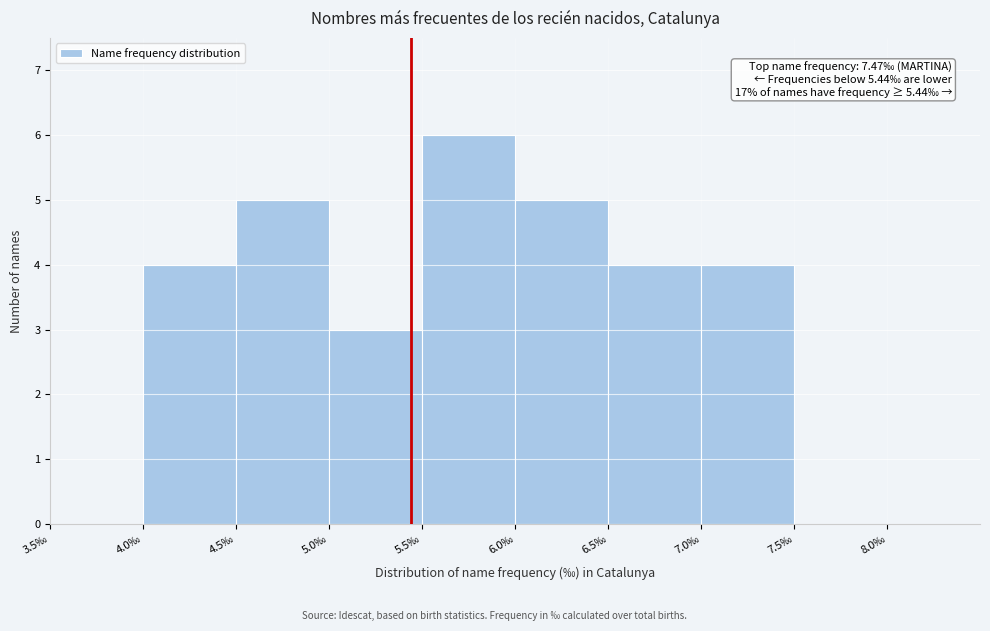

Which range on the x-axis has the tallest bar?

5.5 to 6.0